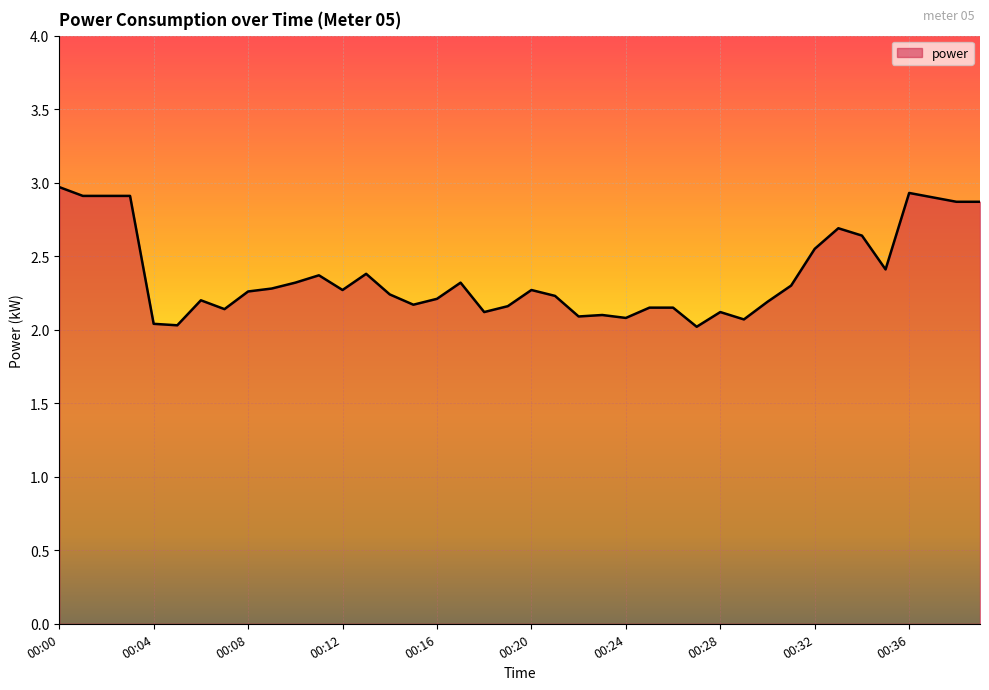

What is the maximum value shown in the chart?

3.0